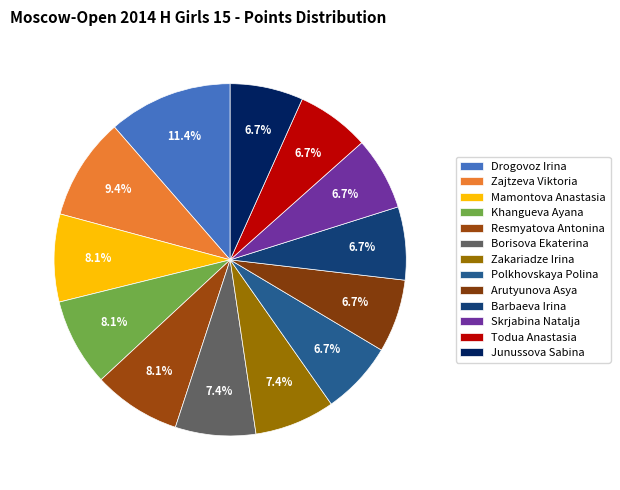

To the nearest percent, what is the average slice percentage?

8%